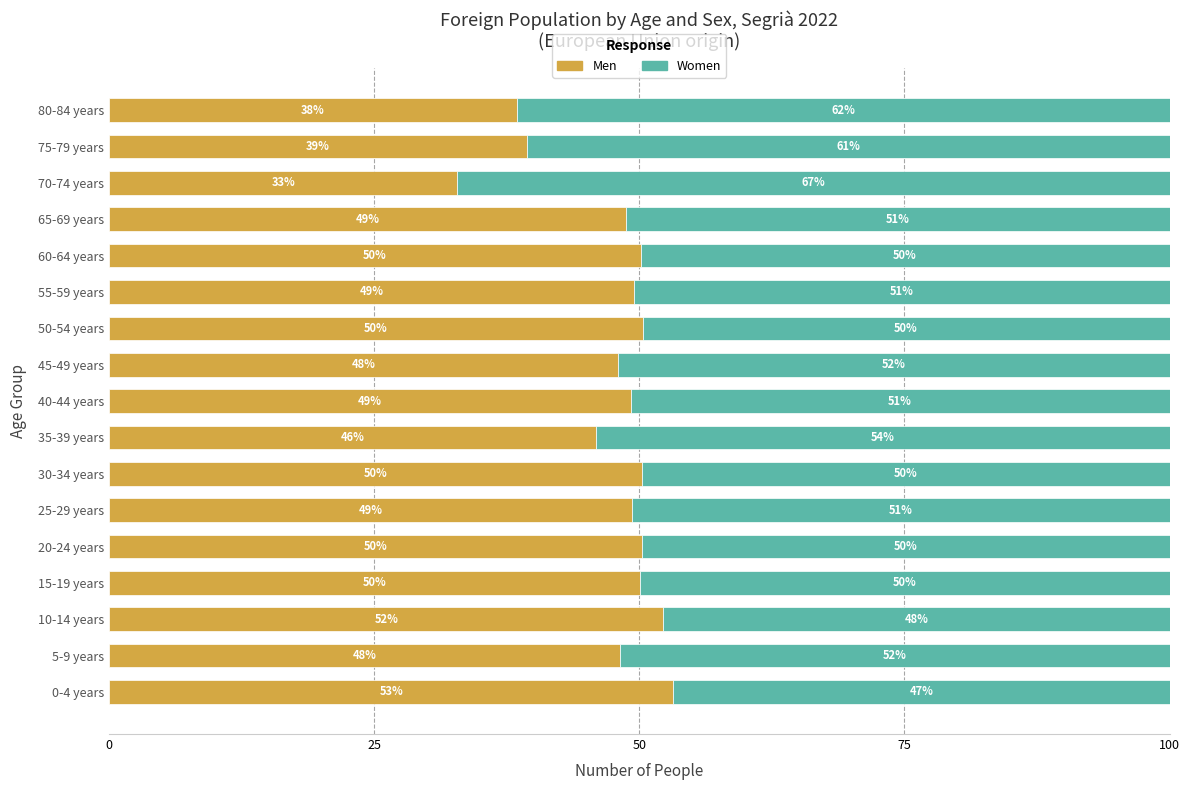

True or false: Men has a value of 70.4 at 40-44 years.

False